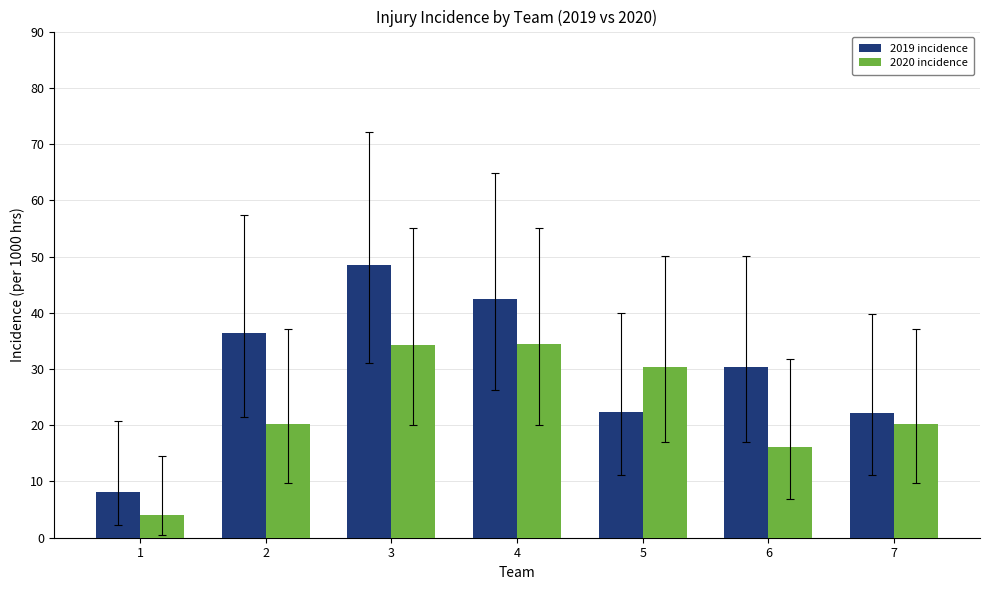

The value of 2020 incidence at 2 is 20.2. True or false?

True